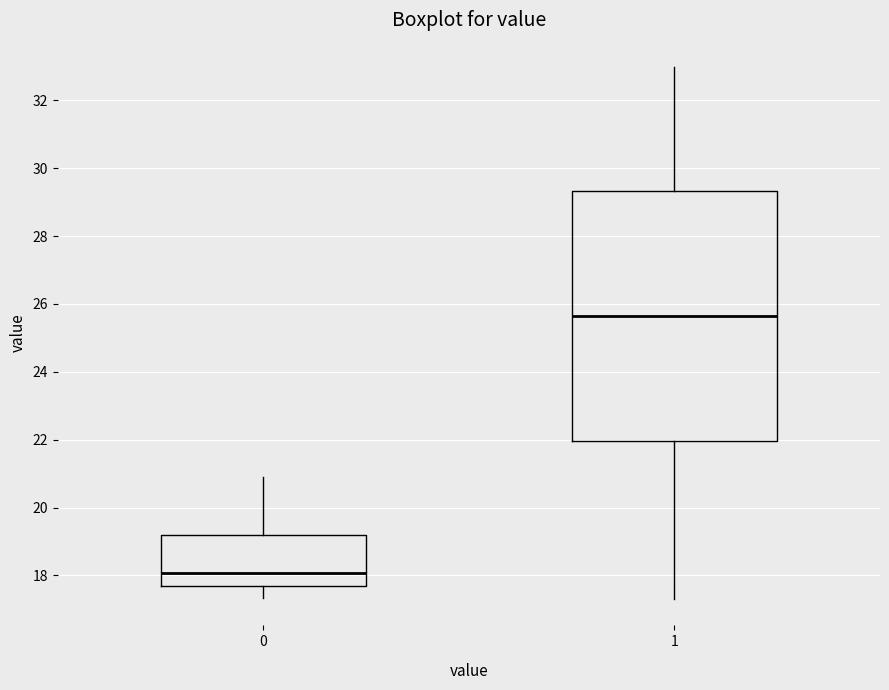

Comparing the boxes themselves (not the whiskers), which one is the tallest?

1